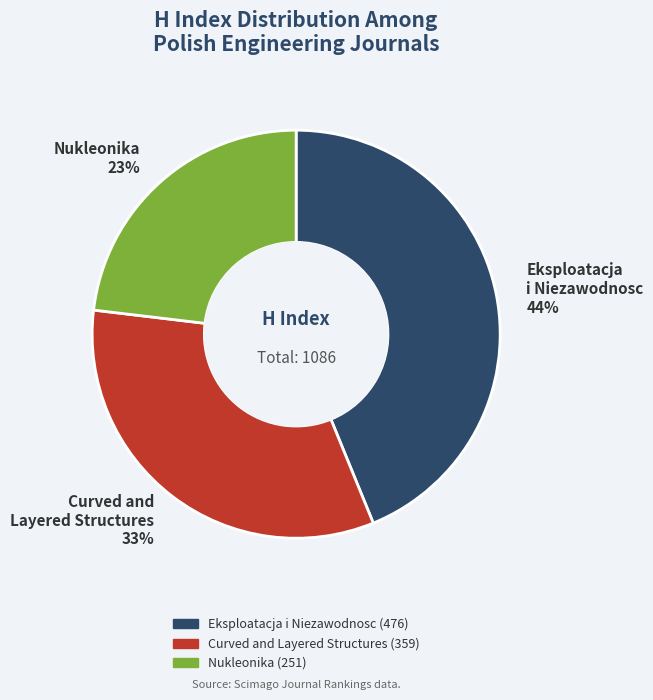

To the nearest percent, what is the combined percentage of Nukleonika and Curved and Layered Structures?

56%